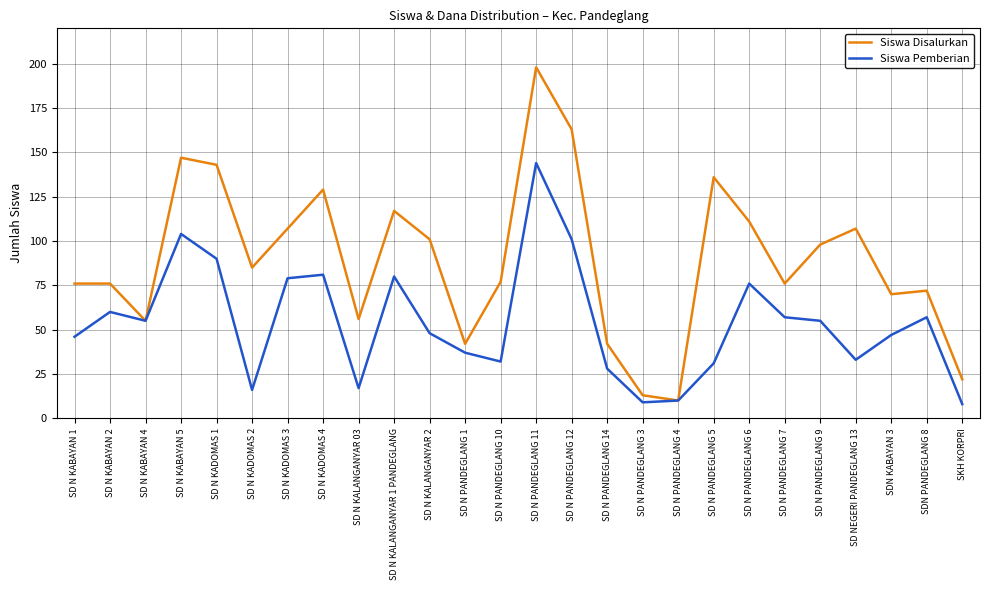

What is the approximate value of Siswa Pemberian at SD N PANDEGLANG 14?

28